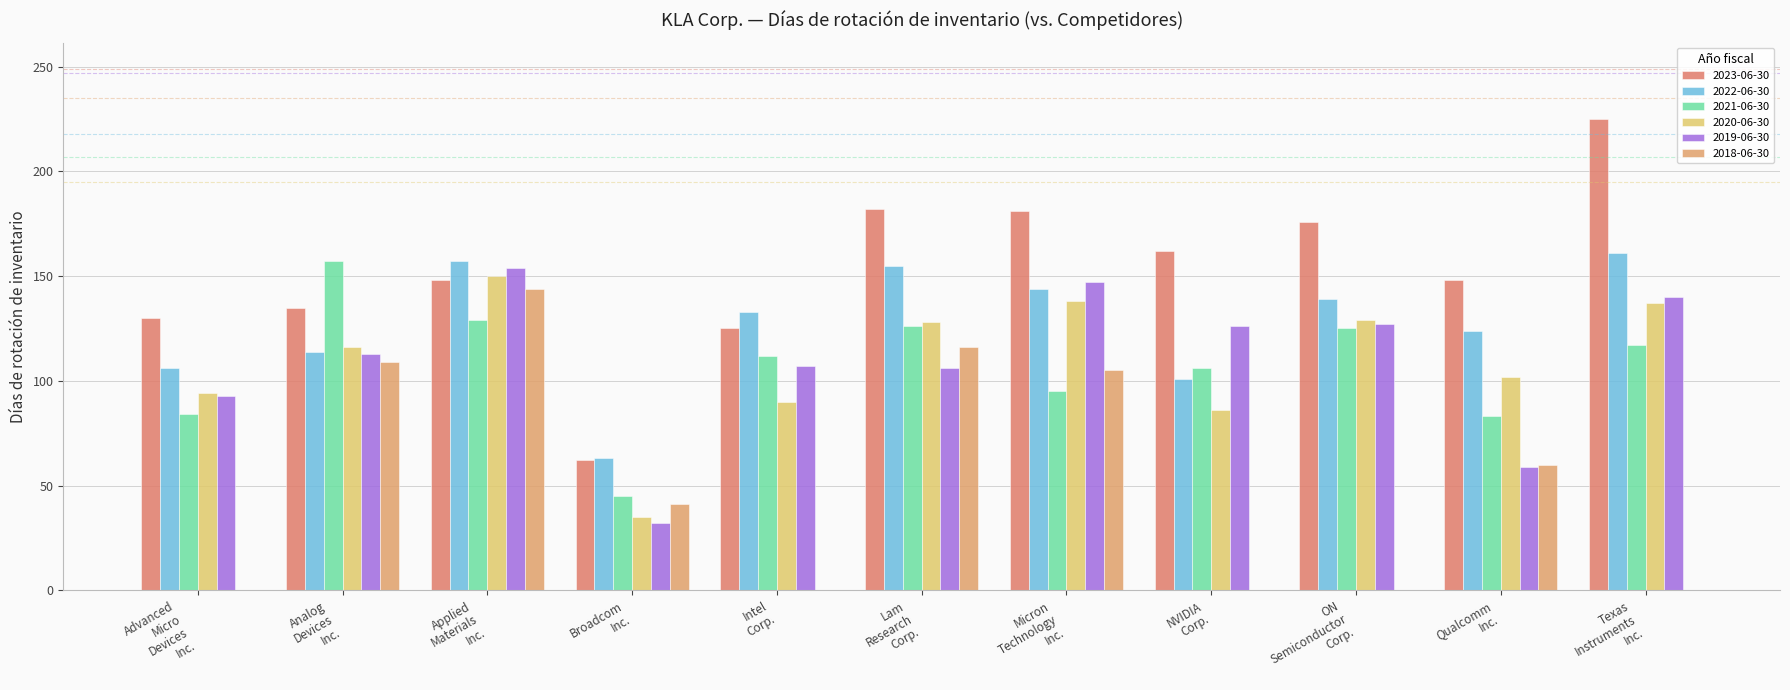

List the labels in order of 2021-06-30 value, smallest first.

Broadcom Inc., Qualcomm Inc., Advanced Micro Devices Inc., Micron Technology Inc., NVIDIA Corp., Intel Corp., Texas Instruments Inc., ON Semiconductor Corp., Lam Research Corp., Applied Materials Inc., Analog Devices Inc.